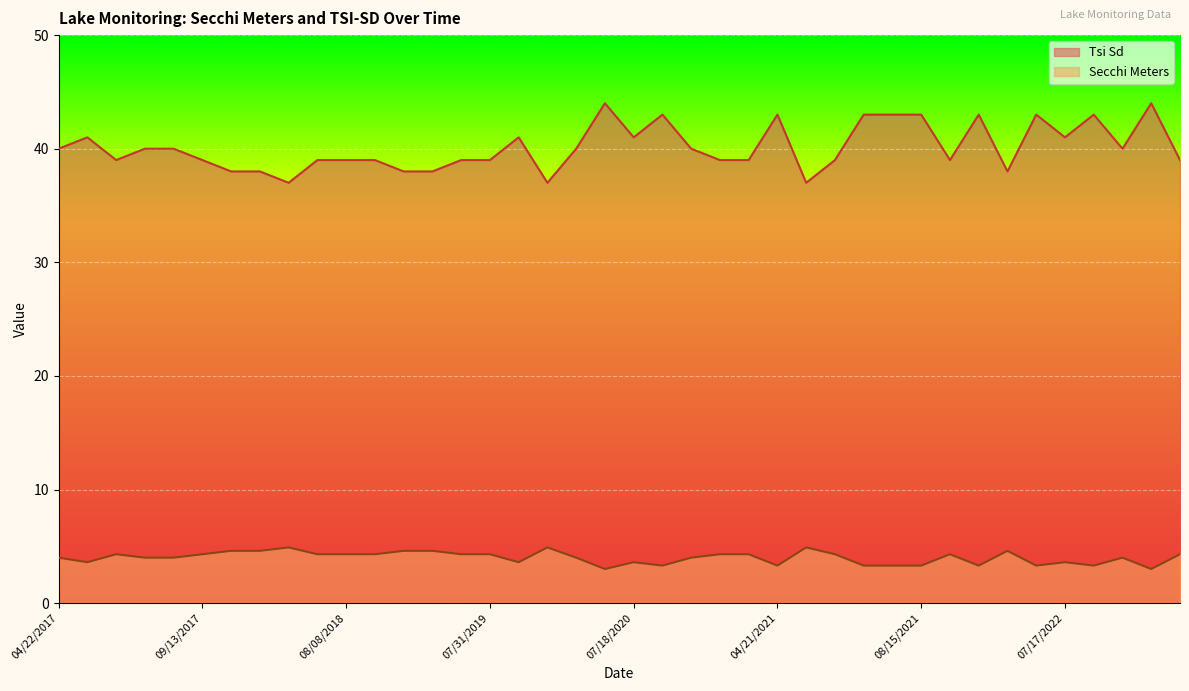

What position from the left is 05/29/2021?

27